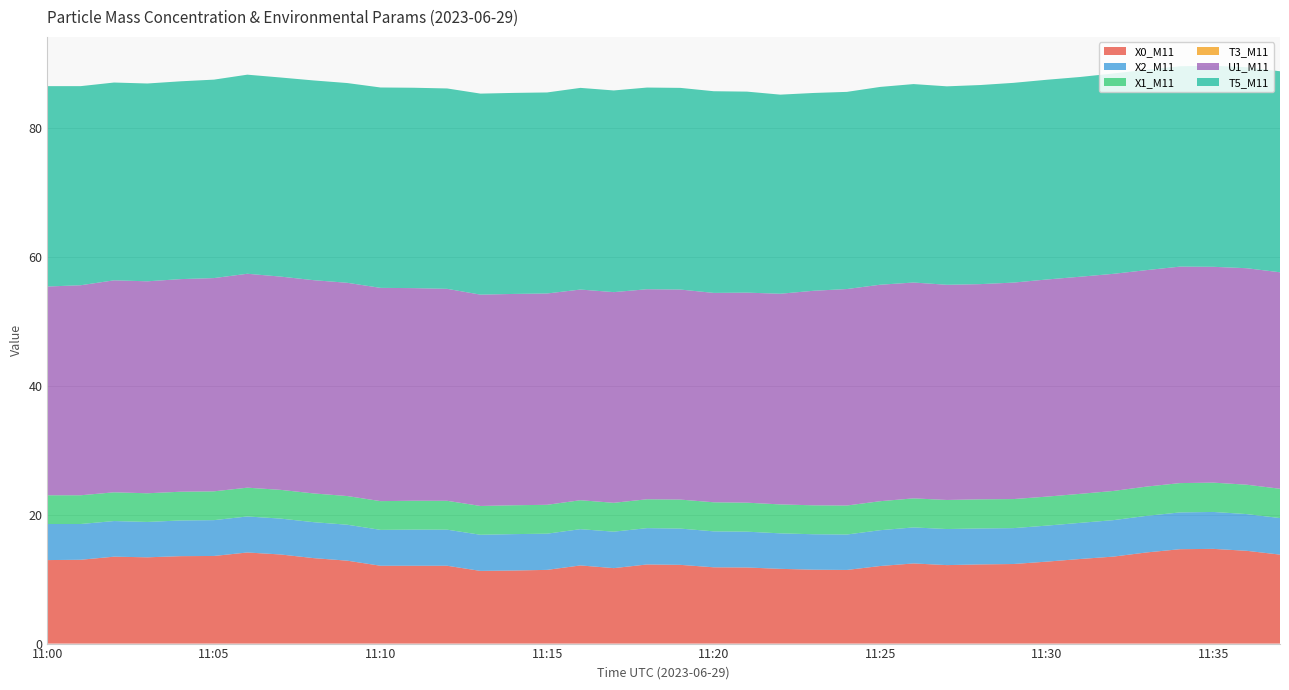

Reading left to right, extract all data points from this chart.

X0_M11: 11:00=13.0	11:01=13.0	11:02=13.5	11:03=13.4	11:04=13.6	11:05=13.6	11:06=14.1	11:07=13.8	11:08=13.3	11:09=12.9	11:10=12.1	11:11=12.1	11:12=12.1	11:13=11.3	11:14=11.3	11:15=11.4	11:16=12.1	11:17=11.7	11:18=12.3	11:19=12.2	11:20=11.8	11:21=11.8	11:22=11.6	11:23=11.5	11:24=11.4	11:25=12.0	11:26=12.4	11:27=12.2	11:28=12.3	11:29=12.3	11:30=12.7	11:31=13.1	11:32=13.5	11:33=14.2	11:34=14.7	11:35=14.7	11:36=14.4	11:37=13.8
X2_M11: 11:00=5.6	11:01=5.5	11:02=5.5	11:03=5.5	11:04=5.5	11:05=5.6	11:06=5.6	11:07=5.6	11:08=5.6	11:09=5.6	11:10=5.6	11:11=5.6	11:12=5.6	11:13=5.6	11:14=5.7	11:15=5.6	11:16=5.6	11:17=5.7	11:18=5.6	11:19=5.6	11:20=5.6	11:21=5.6	11:22=5.5	11:23=5.5	11:24=5.5	11:25=5.6	11:26=5.6	11:27=5.6	11:28=5.6	11:29=5.6	11:30=5.6	11:31=5.6	11:32=5.7	11:33=5.7	11:34=5.7	11:35=5.7	11:36=5.7	11:37=5.7
X1_M11: 11:00=4.5	11:01=4.5	11:02=4.5	11:03=4.5	11:04=4.5	11:05=4.5	11:06=4.5	11:07=4.5	11:08=4.5	11:09=4.5	11:10=4.5	11:11=4.5	11:12=4.5	11:13=4.5	11:14=4.5	11:15=4.5	11:16=4.5	11:17=4.5	11:18=4.5	11:19=4.5	11:20=4.5	11:21=4.5	11:22=4.5	11:23=4.5	11:24=4.5	11:25=4.5	11:26=4.5	11:27=4.5	11:28=4.5	11:29=4.5	11:30=4.5	11:31=4.5	11:32=4.5	11:33=4.5	11:34=4.5	11:35=4.5	11:36=4.6	11:37=4.5
T3_M11: 11:00=0.0	11:01=0.0	11:02=0.0	11:03=0.0	11:04=0.0	11:05=0.0	11:06=0.0	11:07=0.0	11:08=0.0	11:09=0.0	11:10=0.0	11:11=0.0	11:12=0.0	11:13=0.0	11:14=0.0	11:15=0.0	11:16=0.0	11:17=0.0	11:18=0.0	11:19=0.0	11:20=0.0	11:21=0.0	11:22=0.0	11:23=0.0	11:24=0.0	11:25=0.0	11:26=0.0	11:27=0.0	11:28=0.0	11:29=0.0	11:30=0.0	11:31=0.0	11:32=0.0	11:33=0.0	11:34=0.0	11:35=0.0	11:36=0.0	11:37=0.0
U1_M11: 11:00=32.4	11:01=32.6	11:02=32.9	11:03=32.9	11:04=33.0	11:05=33.1	11:06=33.2	11:07=33.1	11:08=33.1	11:09=33.1	11:10=33.1	11:11=33.0	11:12=32.9	11:13=32.8	11:14=32.8	11:15=32.8	11:16=32.7	11:17=32.7	11:18=32.6	11:19=32.6	11:20=32.5	11:21=32.6	11:22=32.7	11:23=33.3	11:24=33.6	11:25=33.6	11:26=33.5	11:27=33.4	11:28=33.4	11:29=33.6	11:30=33.7	11:31=33.7	11:32=33.7	11:33=33.6	11:34=33.6	11:35=33.5	11:36=33.6	11:37=33.6
T5_M11: 11:00=31.1	11:01=30.9	11:02=30.7	11:03=30.7	11:04=30.7	11:05=30.8	11:06=30.9	11:07=30.9	11:08=31.0	11:09=31.0	11:10=31.1	11:11=31.1	11:12=31.1	11:13=31.2	11:14=31.2	11:15=31.2	11:16=31.3	11:17=31.3	11:18=31.3	11:19=31.3	11:20=31.3	11:21=31.2	11:22=30.9	11:23=30.7	11:24=30.6	11:25=30.7	11:26=30.8	11:27=30.8	11:28=30.9	11:29=31.0	11:30=31.0	11:31=31.0	11:32=31.1	11:33=31.1	11:34=31.1	11:35=31.2	11:36=31.2	11:37=31.2